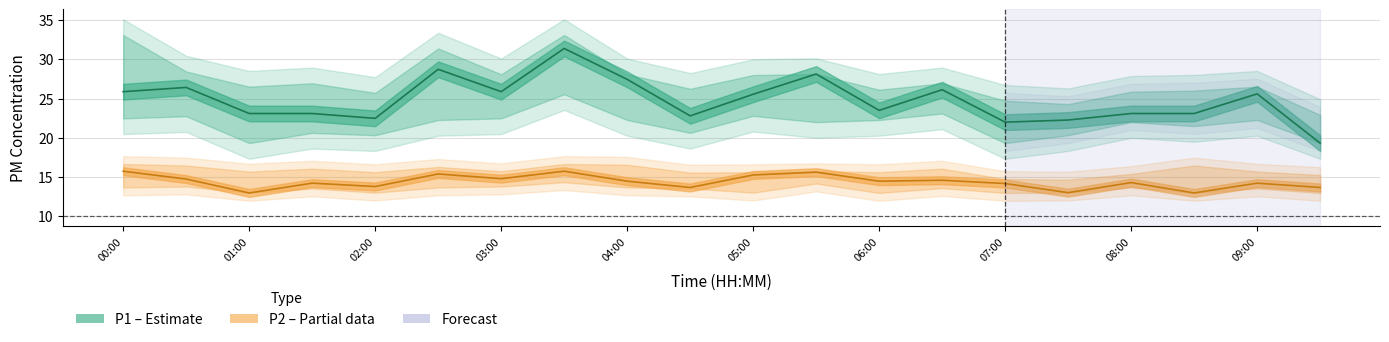

What is the value of the P2 point at the 15th from the left?

14.2